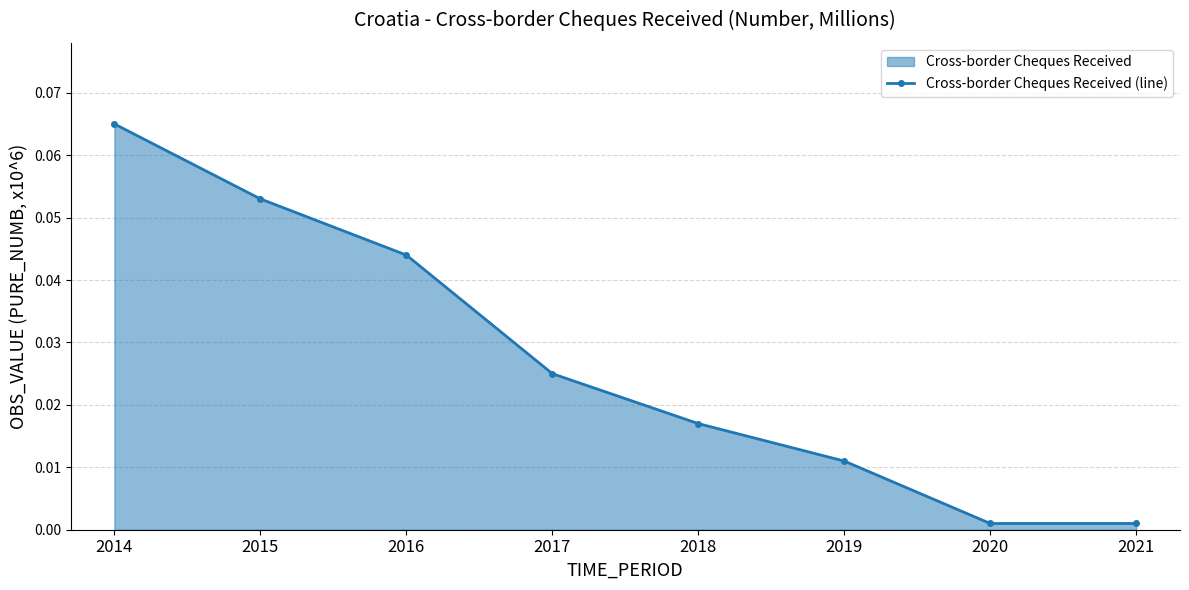

Reading left to right, extract all data points from this chart.

0.1	0.1	0.0	0.0	0.0	0.0	0.0	0.0